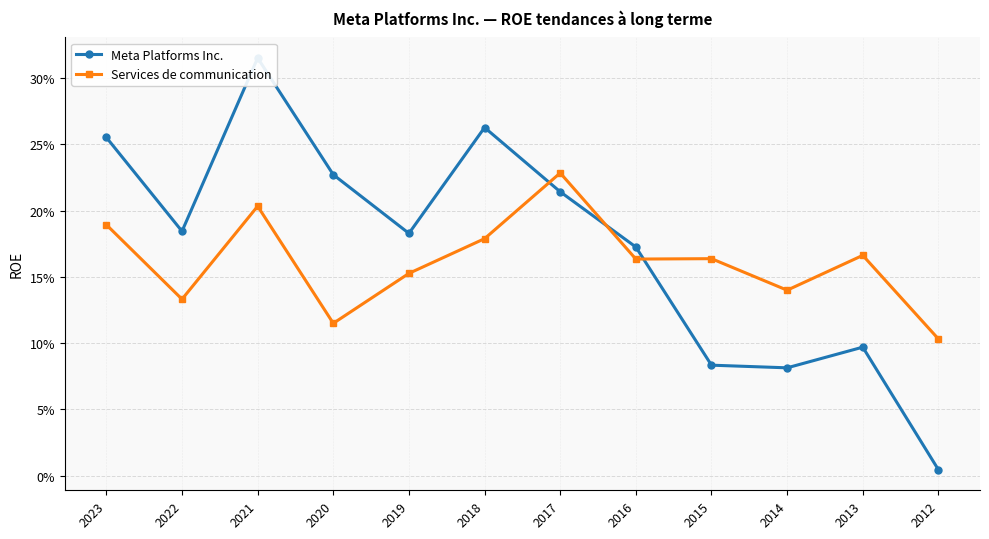

Reading left to right, transcribe all the data shown in this chart.

Meta Platforms Inc.: 2023=0.3	2022=0.2	2021=0.3	2020=0.2	2019=0.2	2018=0.3	2017=0.2	2016=0.2	2015=0.1	2014=0.1	2013=0.1	2012=0.0
Services de communication: 2023=0.2	2022=0.1	2021=0.2	2020=0.1	2019=0.2	2018=0.2	2017=0.2	2016=0.2	2015=0.2	2014=0.1	2013=0.2	2012=0.1